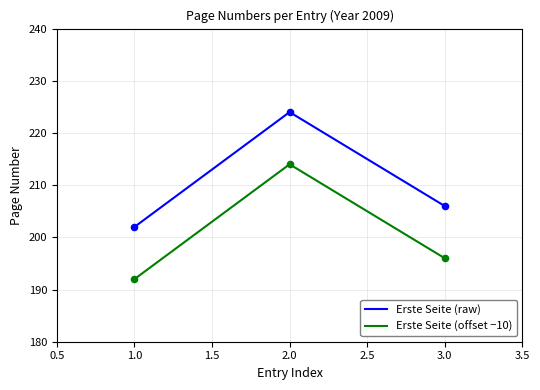

What is the minimum value for Erste Seite (offset −10)?

192.0